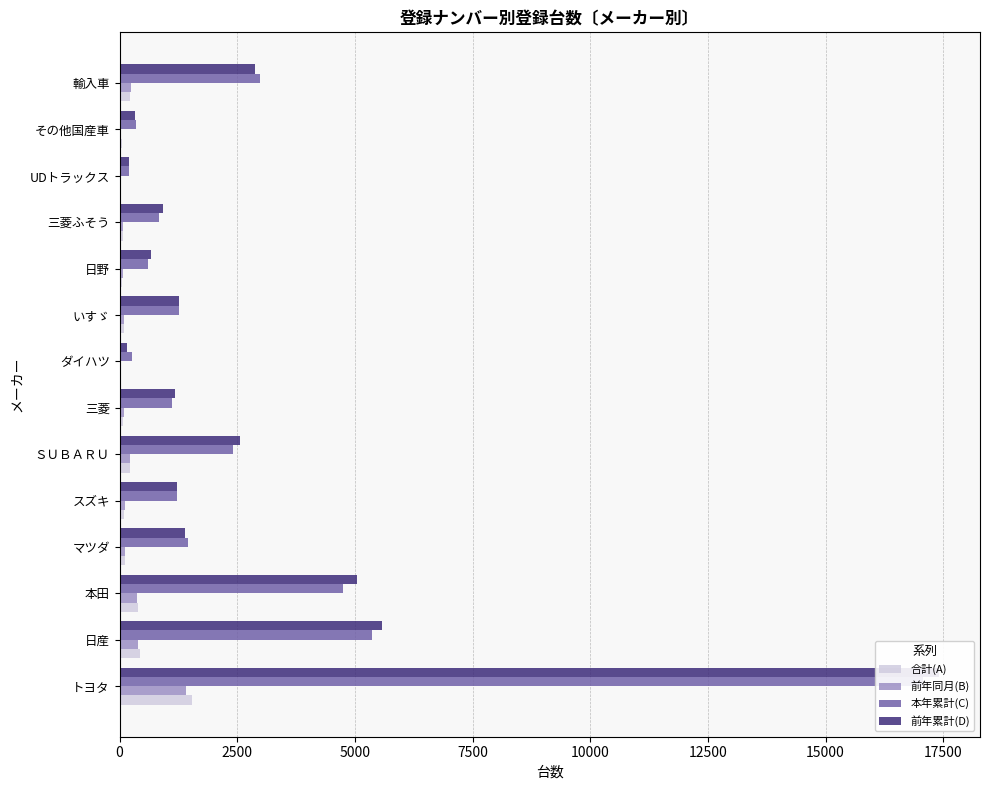

Does the chart contain stacked bars?

No